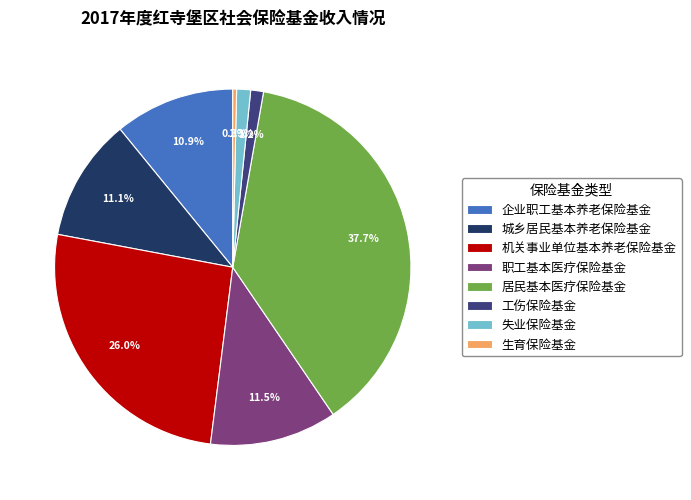

Combined, what portion of the pie is 企业职工基本养老保险基金 and 机关事业单位基本养老保险基金?

36.9%